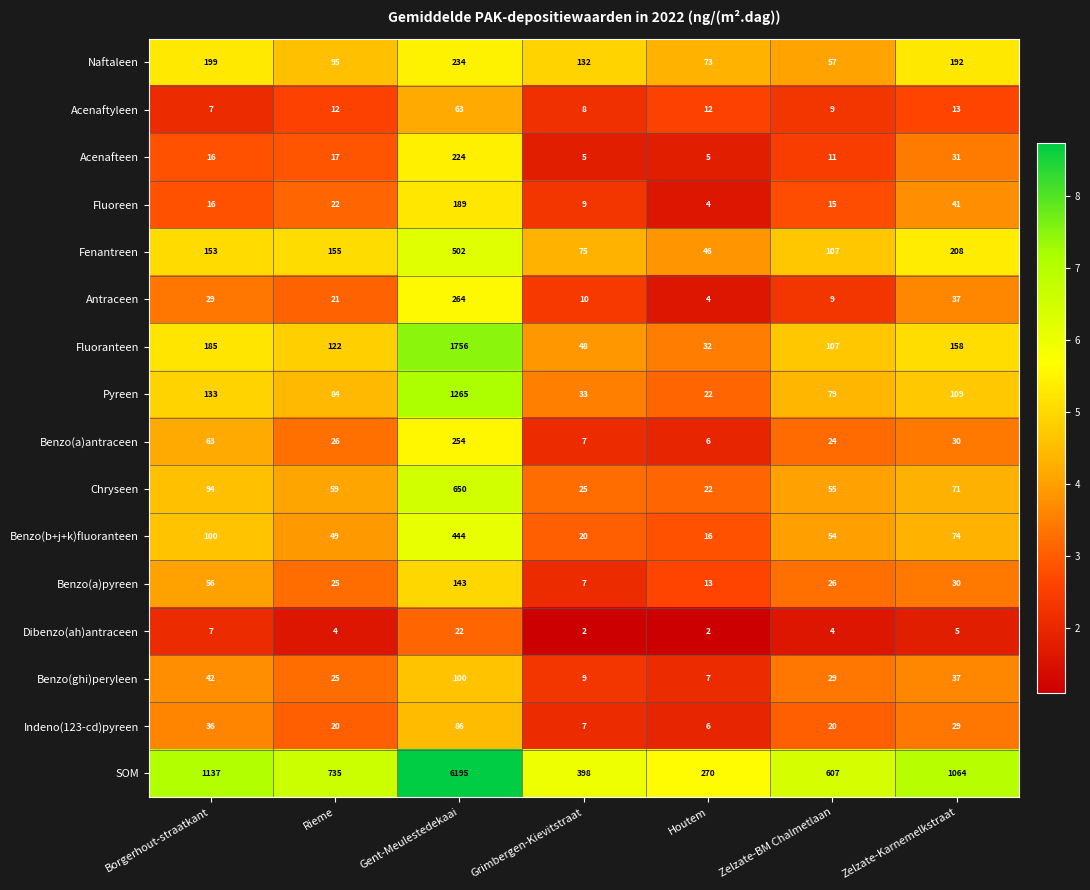

Is it true that Chryseen equals 22 at Houtem?

True